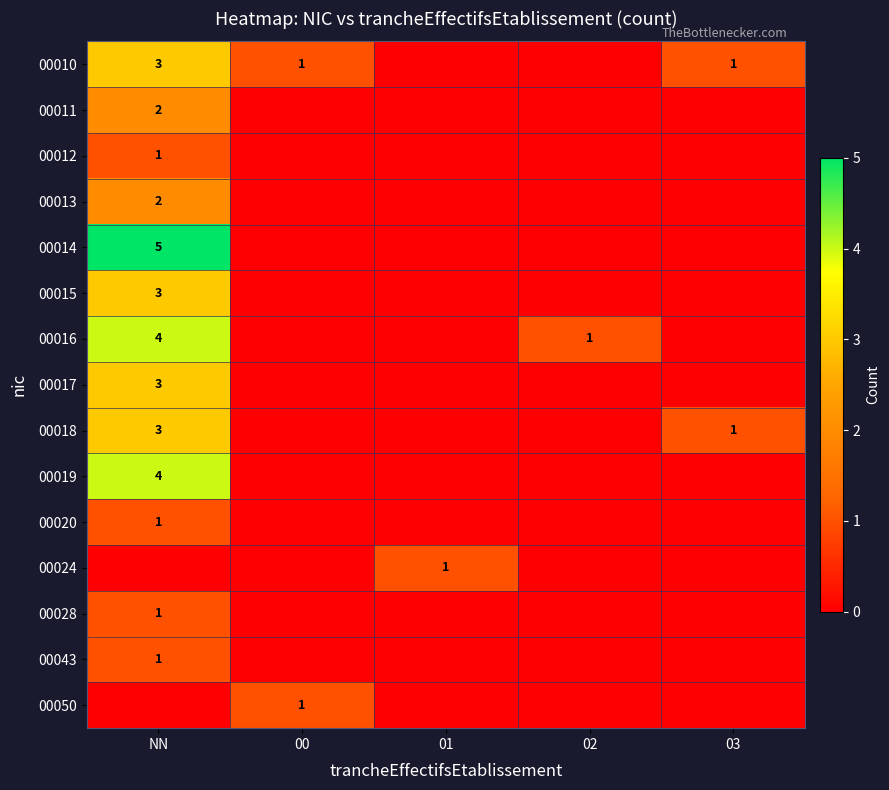

The 00018 series shows 2 at 03. True or false?

False